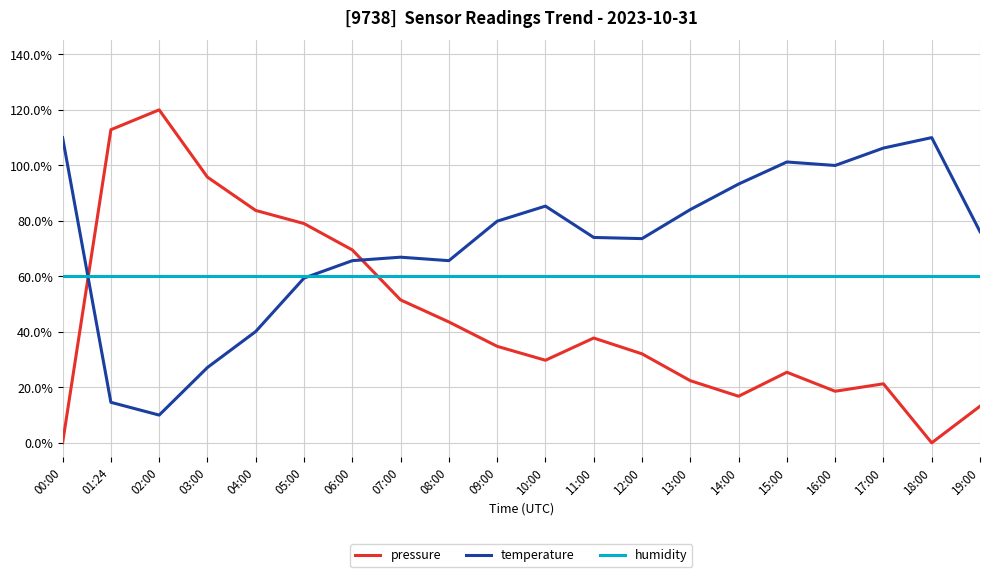

The value of pressure at 01:24 is 1.1. True or false?

True